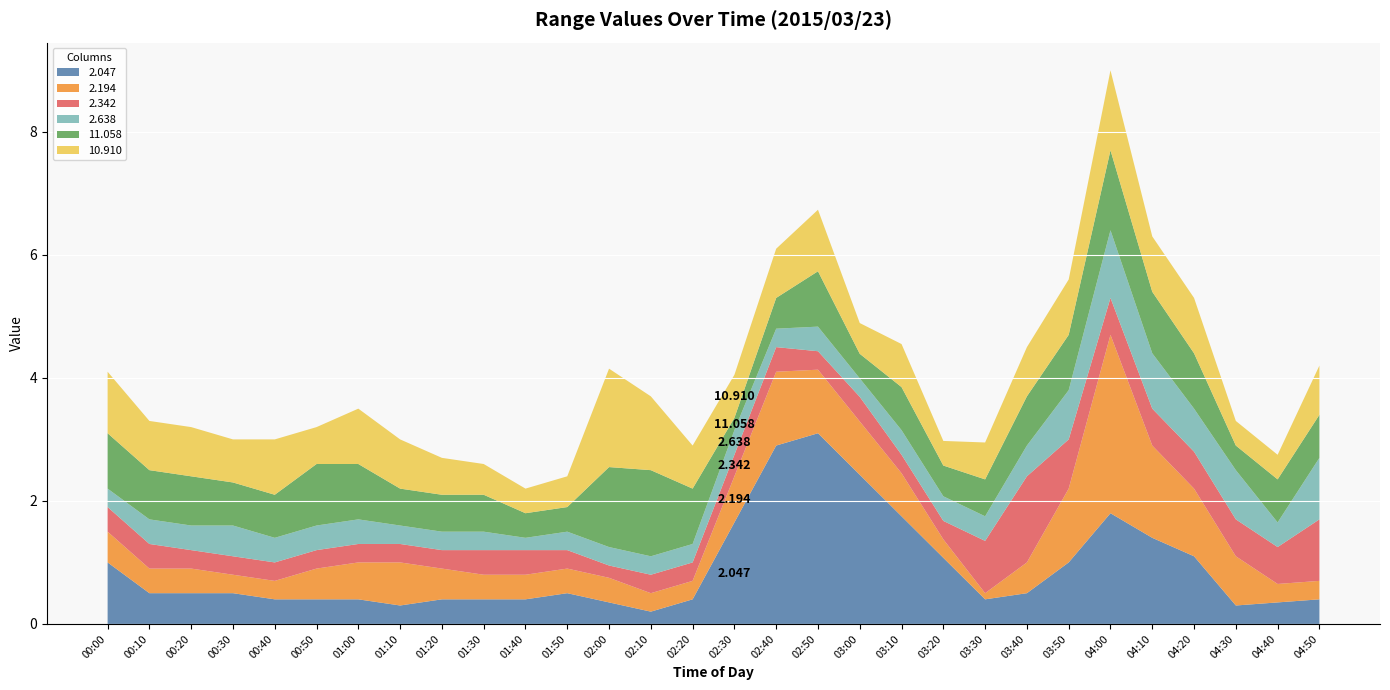

Reading right to left, what are all the values shown in this chart?

2.047: 0.4	999.0	0.3	1.1	1.4	1.8	1.0	0.5	0.4	999.0	999.0	999.0	3.1	2.9	999.0	0.4	0.2	999.0	0.5	0.4	999.0	0.4	0.3	0.4	0.4	0.4	0.5	0.5	0.5	1.0
2.194: 999.0	0.3	0.8	1.1	1.5	2.9	1.2	0.5	0.1	0.3	0.7	999.0	999.0	1.2	999.0	0.3	0.3	0.4	0.4	0.4	0.4	0.5	0.7	0.6	0.5	0.3	0.3	0.4	0.4	0.5
2.342: 1.0	0.6	0.6	0.6	0.6	0.6	0.8	1.4	999.0	0.3	0.3	0.4	0.3	0.4	999.0	0.3	0.3	0.2	0.3	0.4	0.4	0.3	0.3	0.3	0.3	0.3	0.3	0.3	0.4	0.4
2.638: 1.0	0.4	0.8	0.7	0.9	1.1	0.8	0.5	0.4	0.4	0.4	0.3	0.4	0.3	0.4	0.3	0.3	0.3	0.3	0.2	0.3	0.3	0.3	0.4	0.4	0.4	0.5	0.4	0.4	0.3
11.058: 0.7	0.7	0.4	0.9	1.0	1.3	0.9	0.8	0.6	0.5	0.7	0.4	0.9	0.5	0.2	0.9	1.4	1.3	0.4	0.4	0.6	0.6	0.6	0.9	1.0	0.7	0.7	0.8	0.8	0.9
10.910: 0.8	0.4	0.4	0.9	0.9	1.3	0.9	0.8	0.6	0.4	0.7	0.5	1.0	0.8	0.7	0.7	1.2	1.6	0.5	0.4	0.5	0.6	0.8	0.9	0.6	0.9	0.7	0.8	0.8	1.0